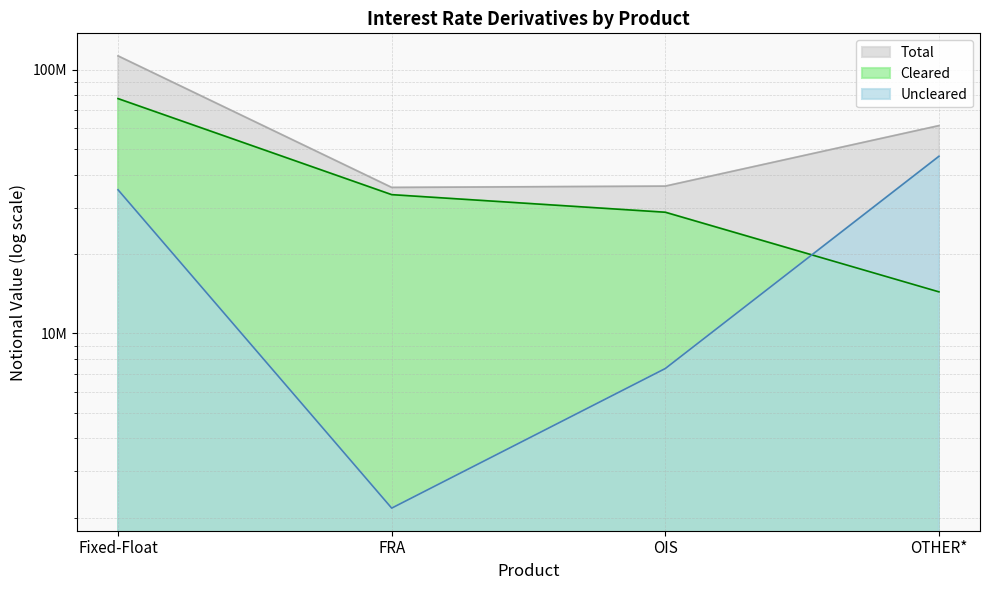

What are all the series names shown in the legend?

Cleared, Uncleared, Total